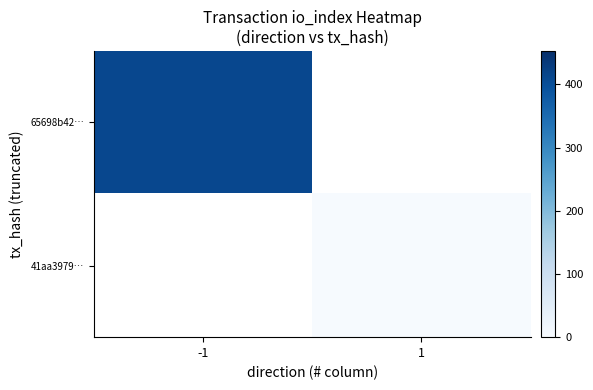

How many categories are shown in the chart?

2